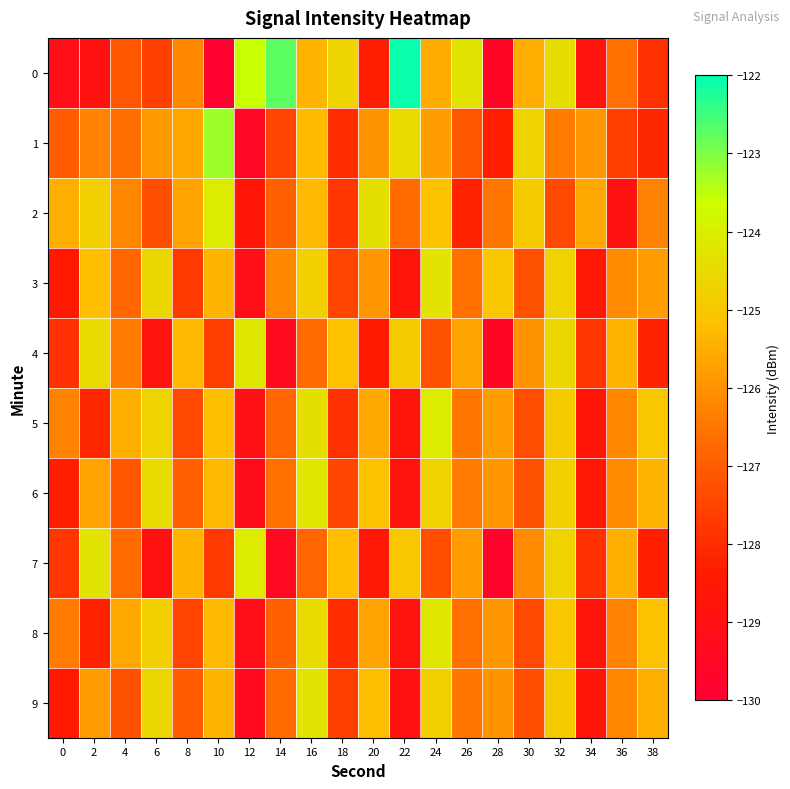

At how many categories does at least one series exceed -125?

13